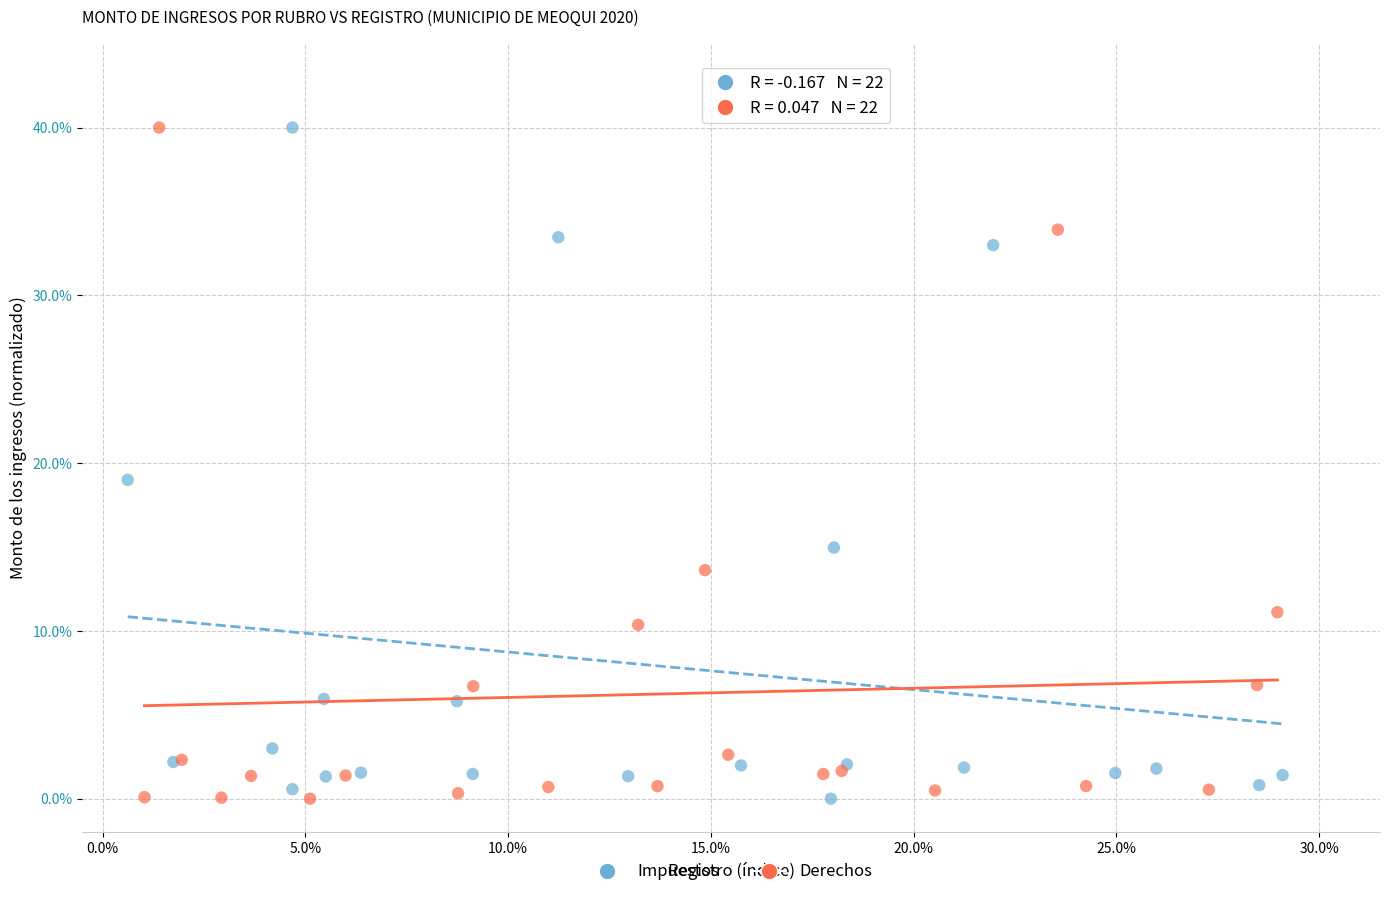

What are all the series names shown in the legend?

Impuestos, Derechos